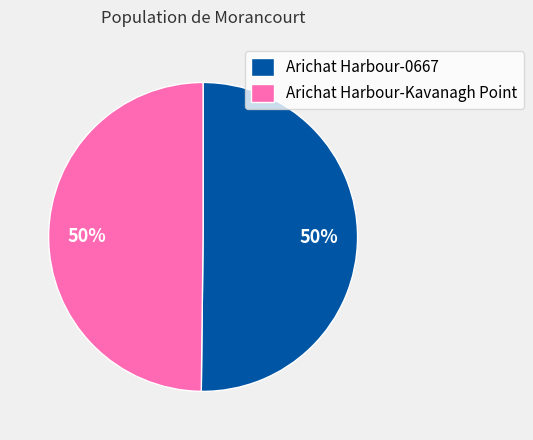

To the nearest percent, what percentage of the pie is Arichat Harbour-0667?

50%